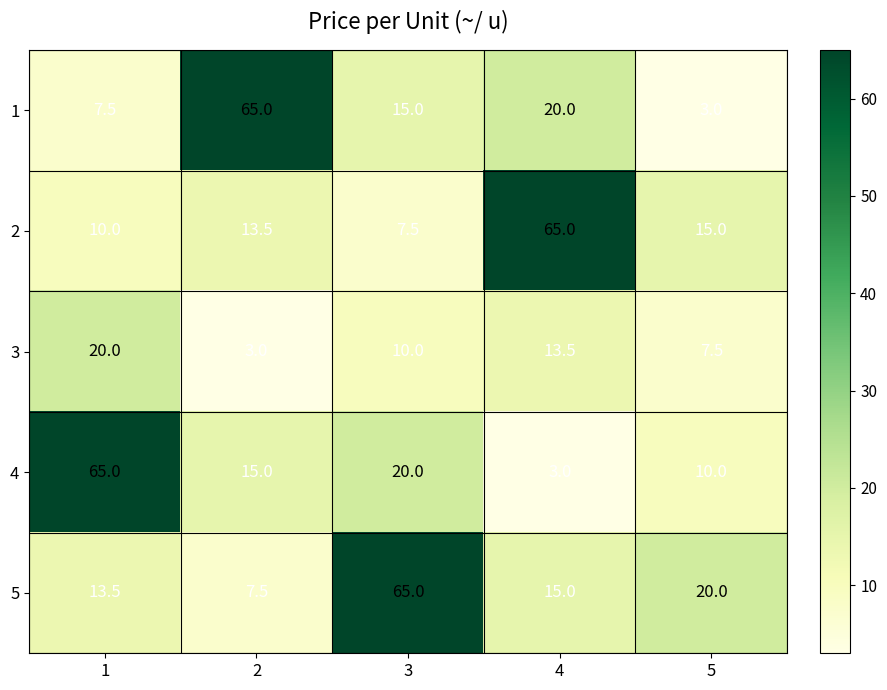

What is the spread (max minus min) of values at 5?

17.0